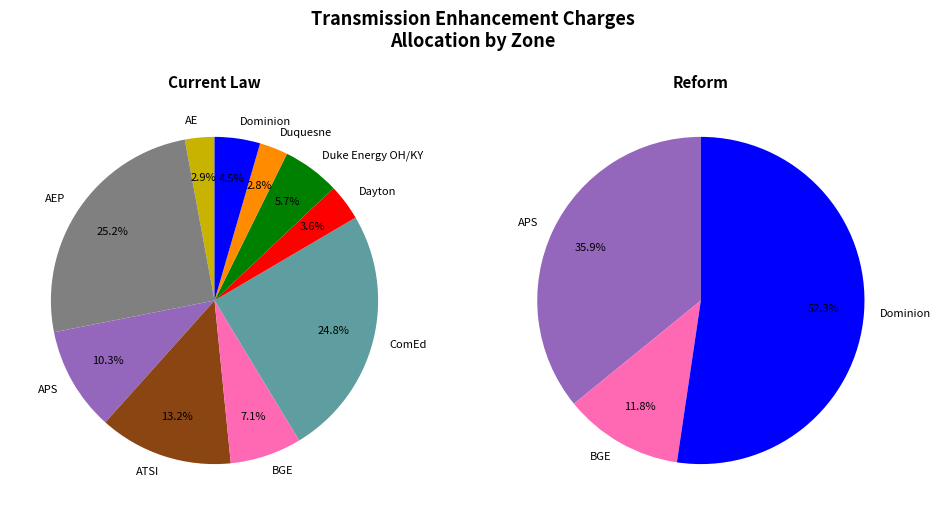

How many slices are in this pie chart?

10